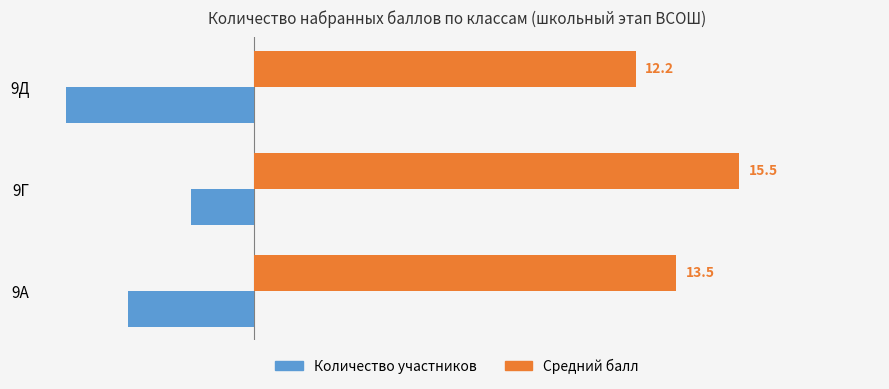

Rank the series by their average value, from highest to lowest.

Средний балл, Количество участников